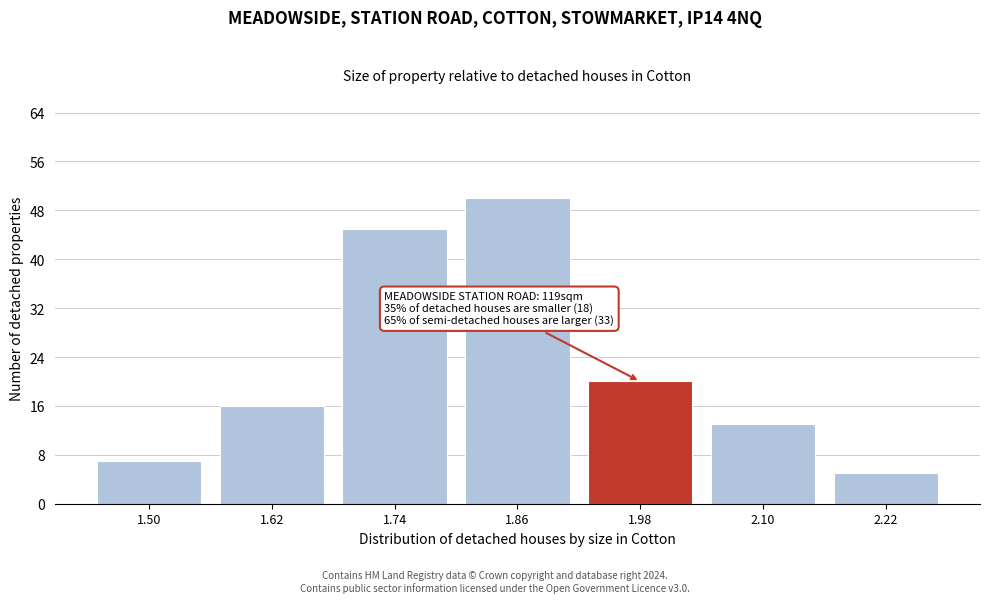

Which range on the x-axis has the tallest bar?

1.80 to 1.92